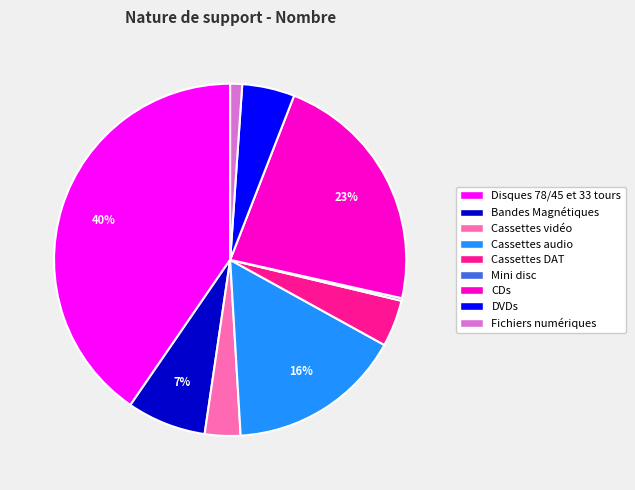

What percentage is the DVDs slice, to the nearest percent?

5%